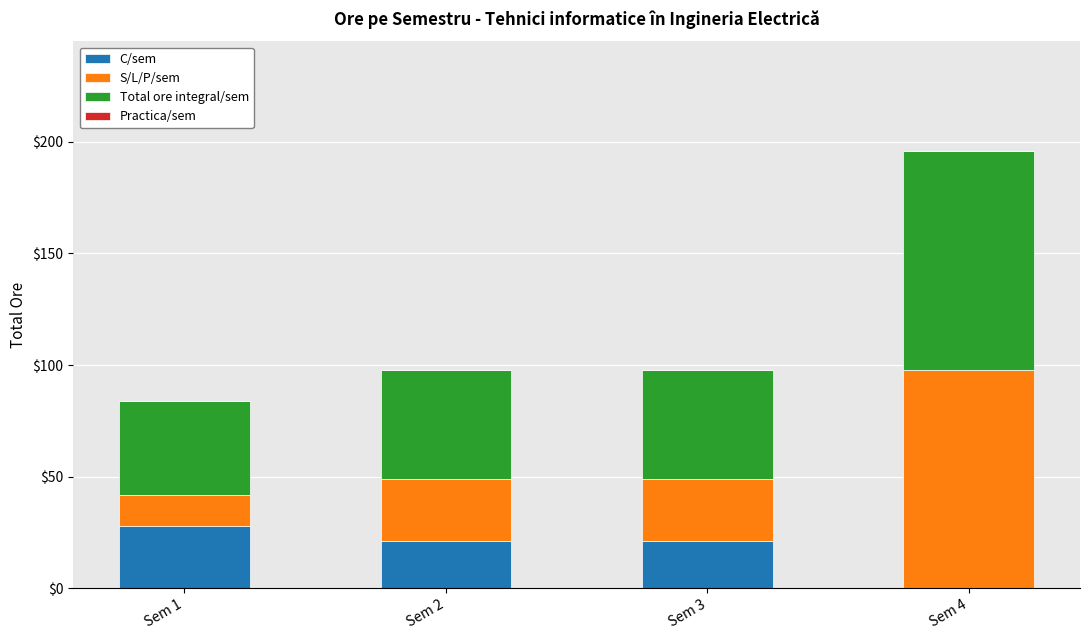

At which category is the sum across all series the highest?

Sem 4